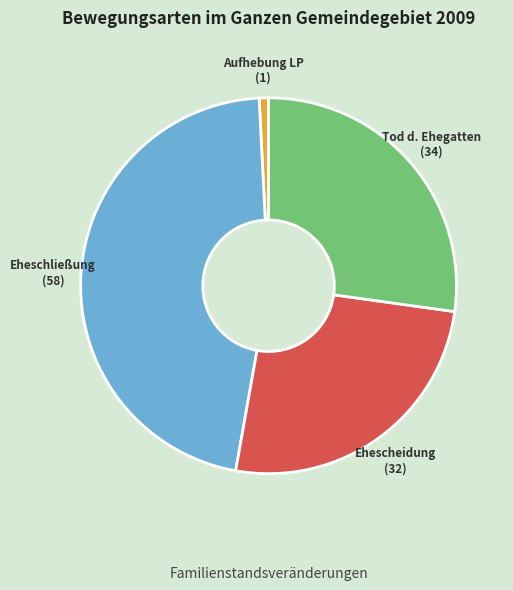

Does any single category account for the majority?

No